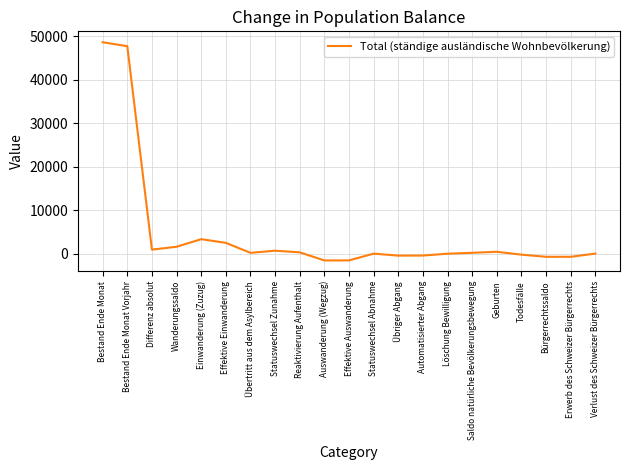

Read the value at Einwanderung (Zuzug).

3324